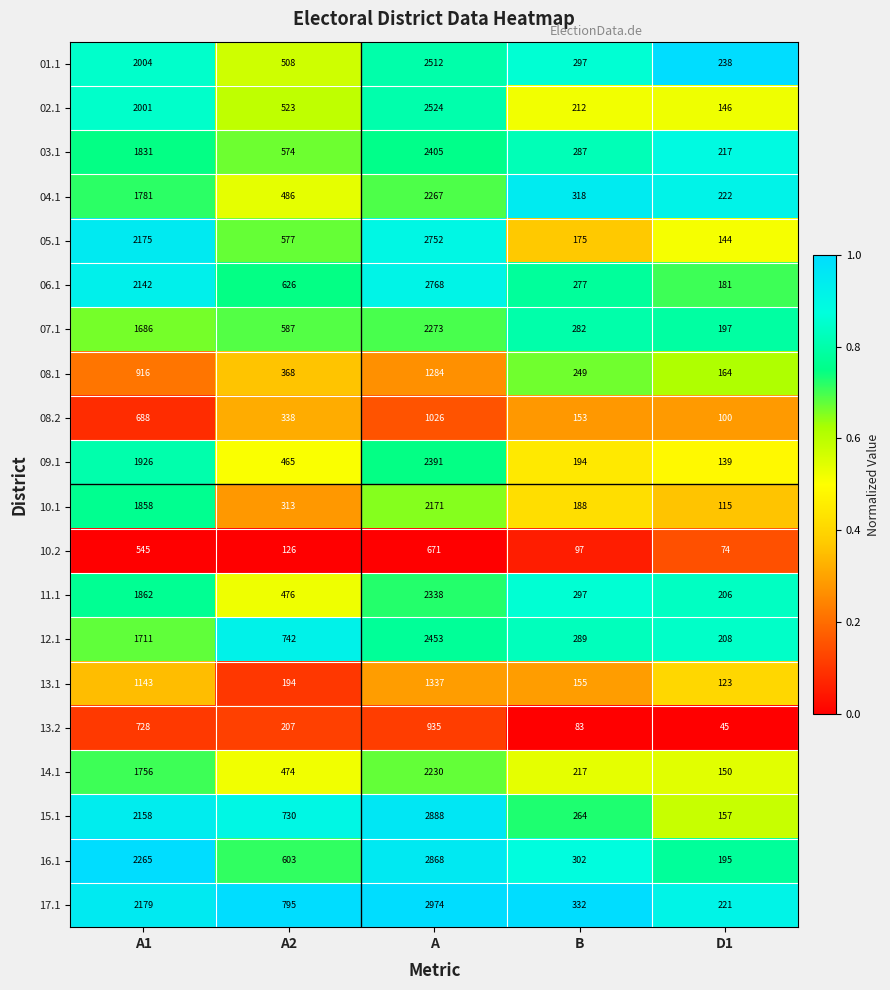

What is the spread (max minus min) of values at A1?

1720